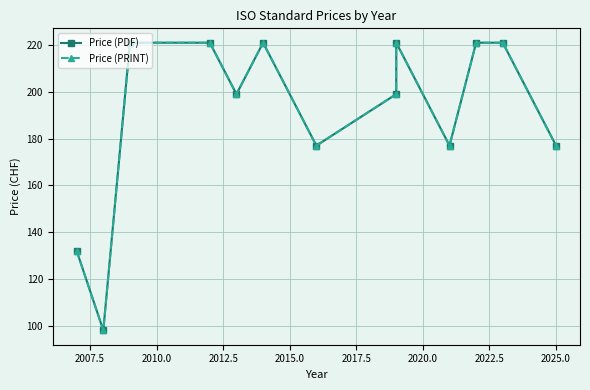

How many interior local valleys does the Price (PRINT) series have?

4